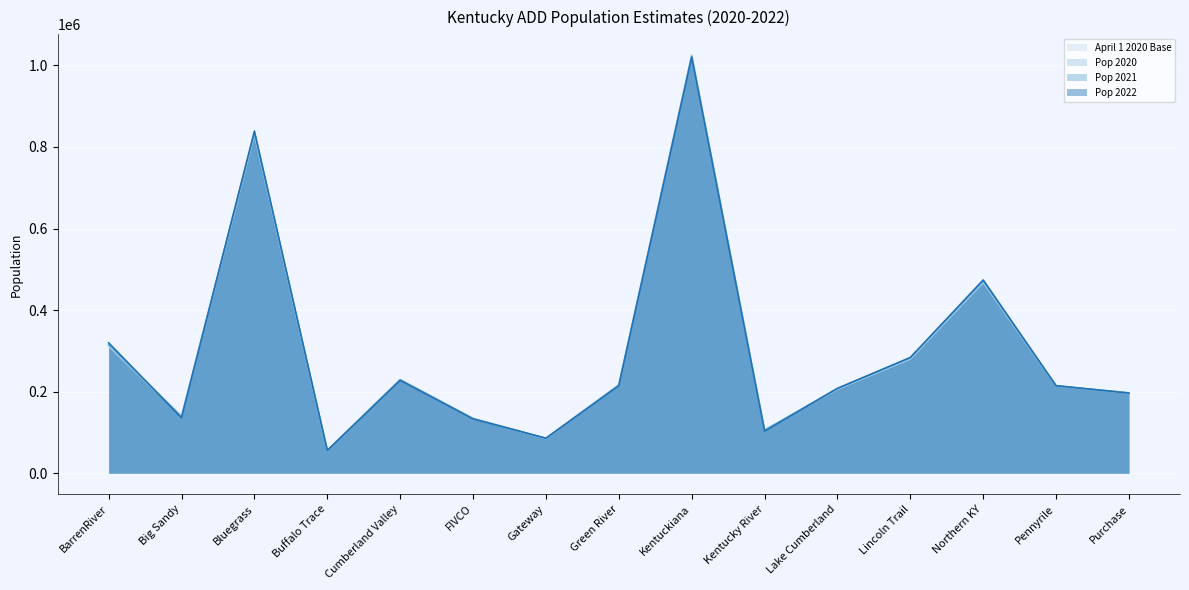

What is the label of the 14th point from the right?

Big Sandy